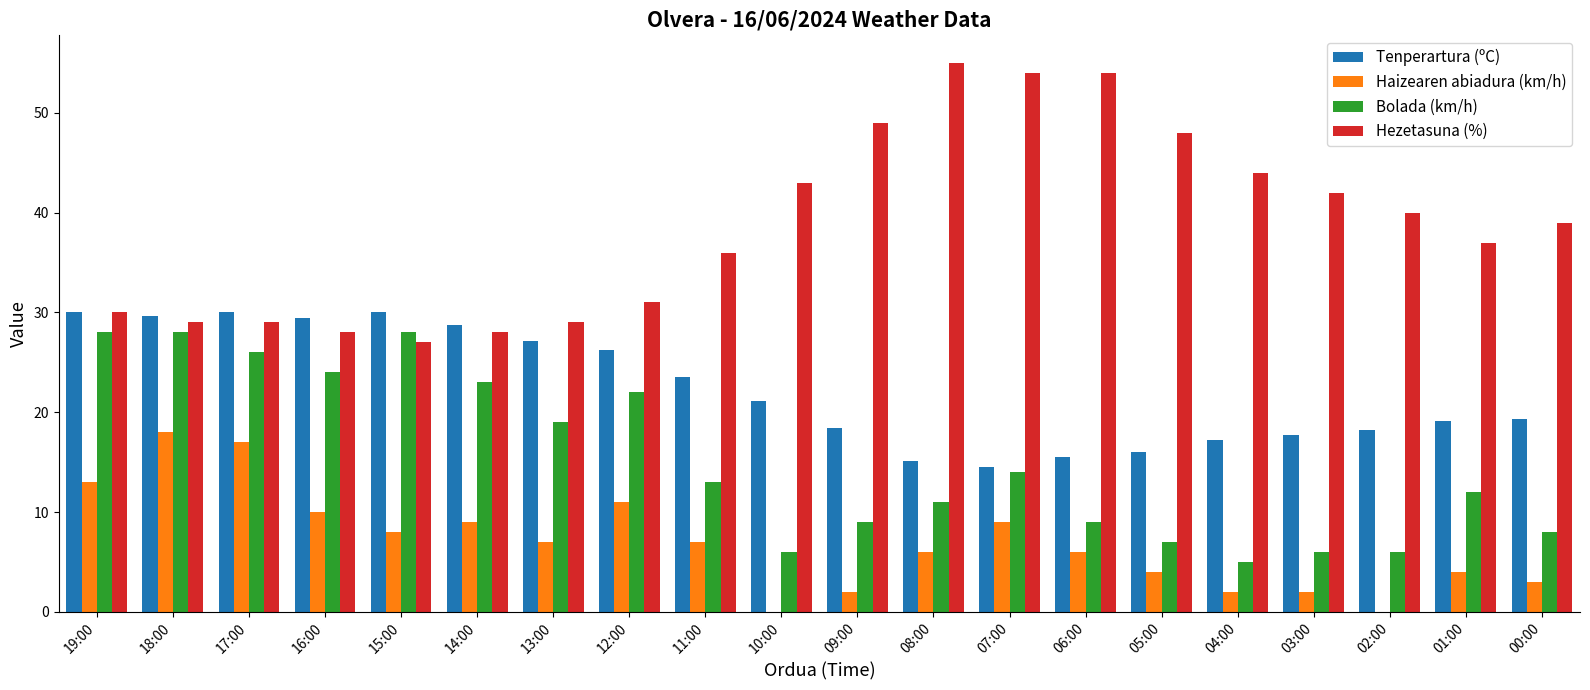

Count the number of categories in the chart.

20